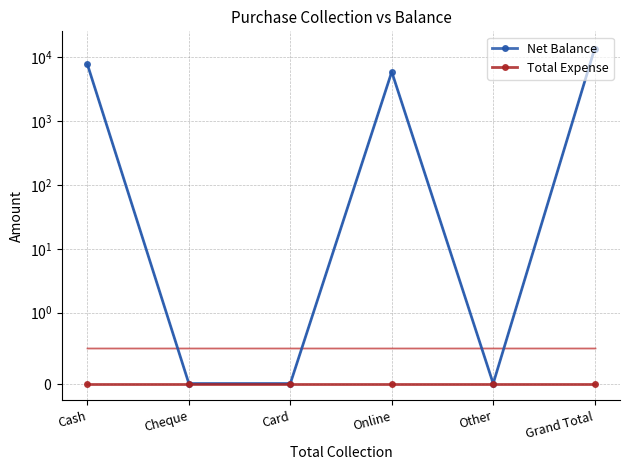

True or false: Total Expense has more than 2 interior local peaks.

False